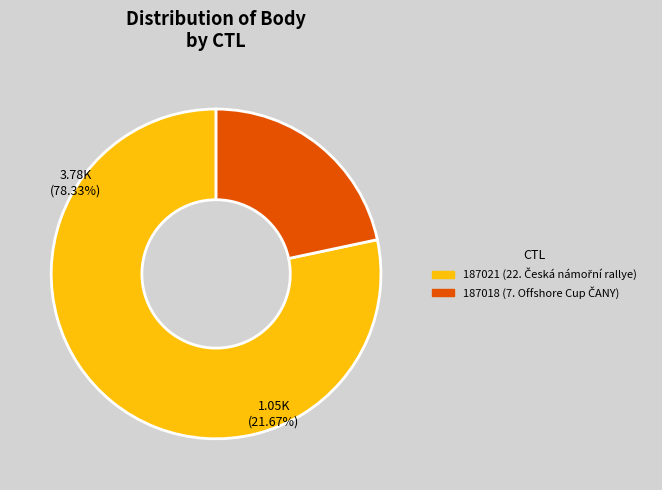

The 187018 slice represents 27% of the pie. True or false?

False